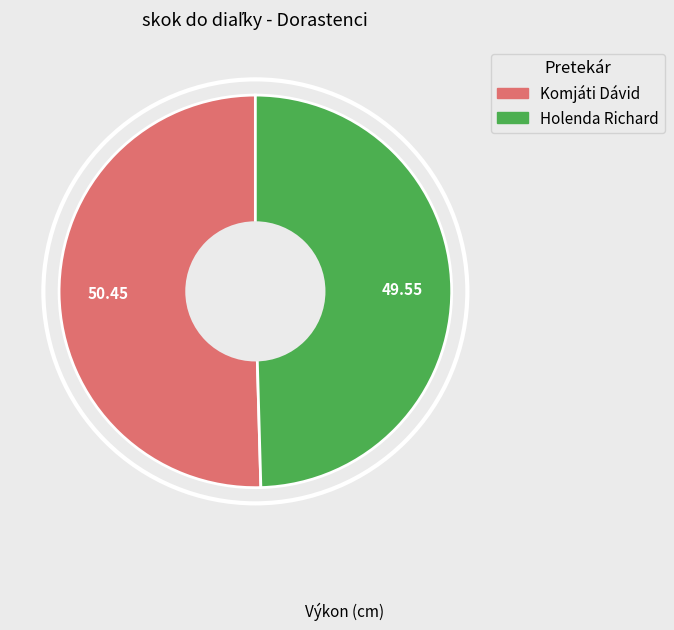

The Komjáti Dávid slice represents 50% of the pie. True or false?

True